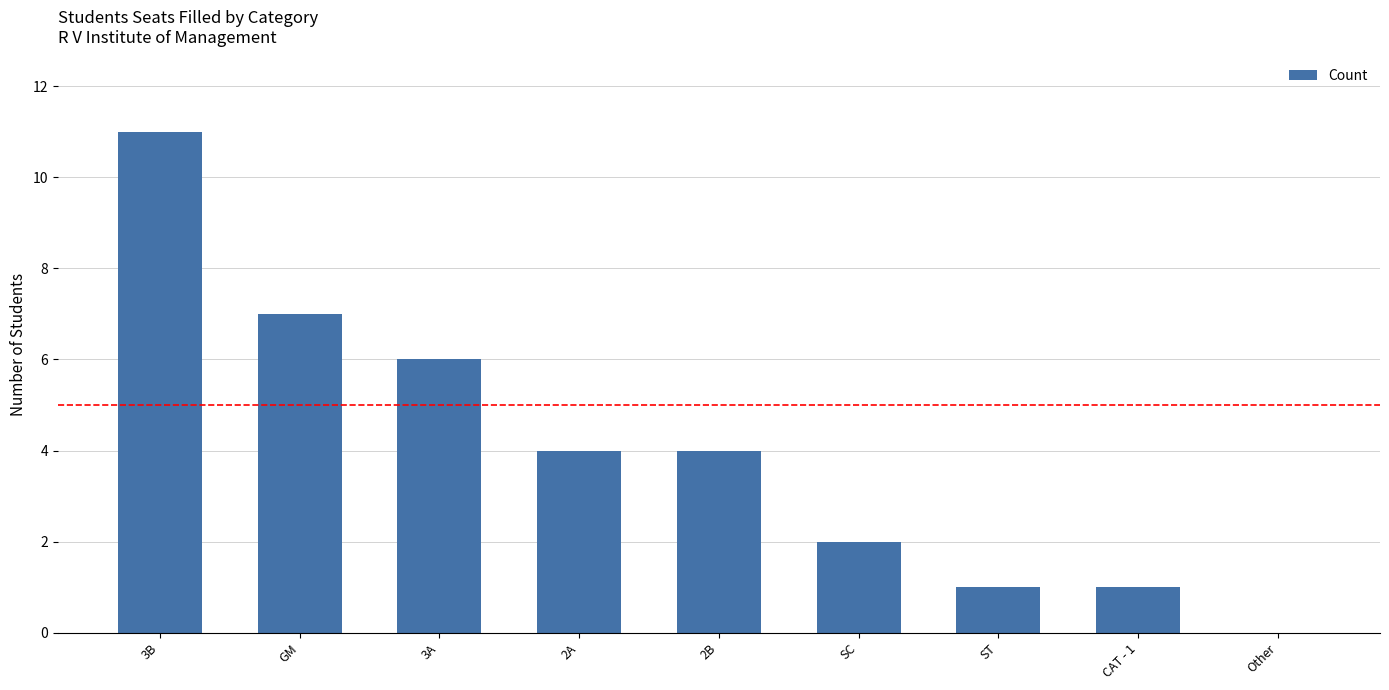

Reading right to left, transcribe all the data shown in this chart.

0	1	1	2	4	4	6	7	11